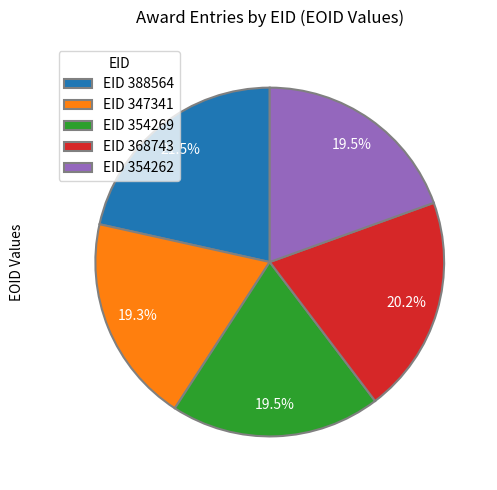

Is there a majority slice in this chart?

No